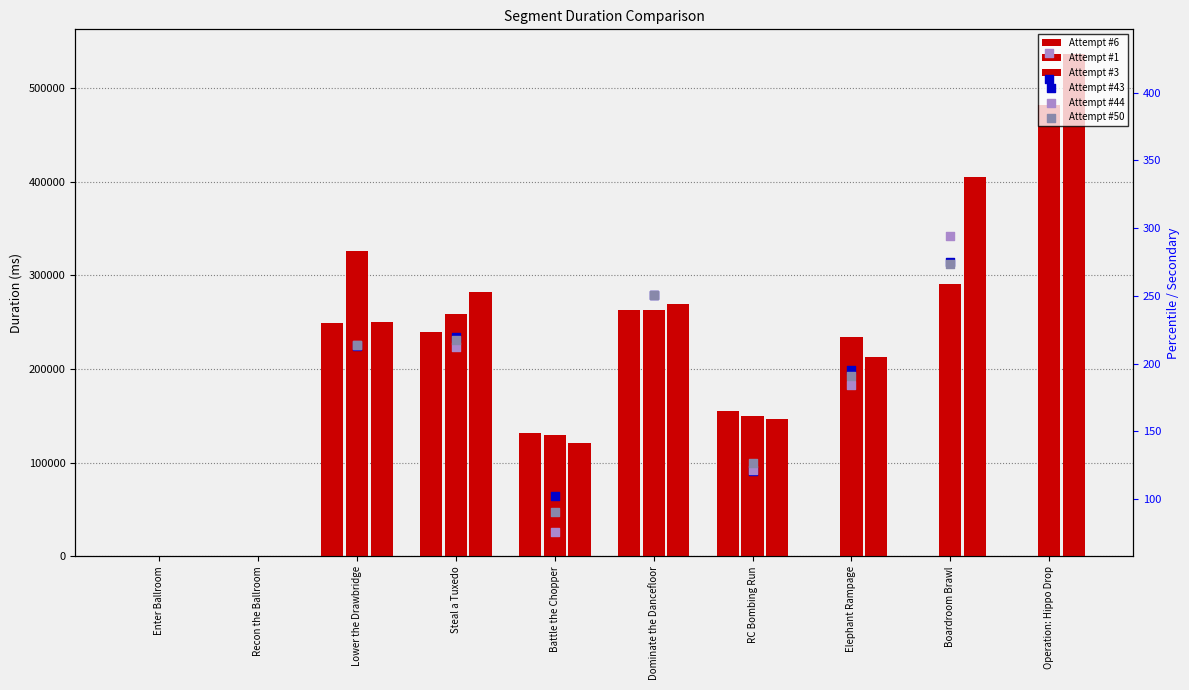

Which series has the widest spread of Y values?

Attempt #3